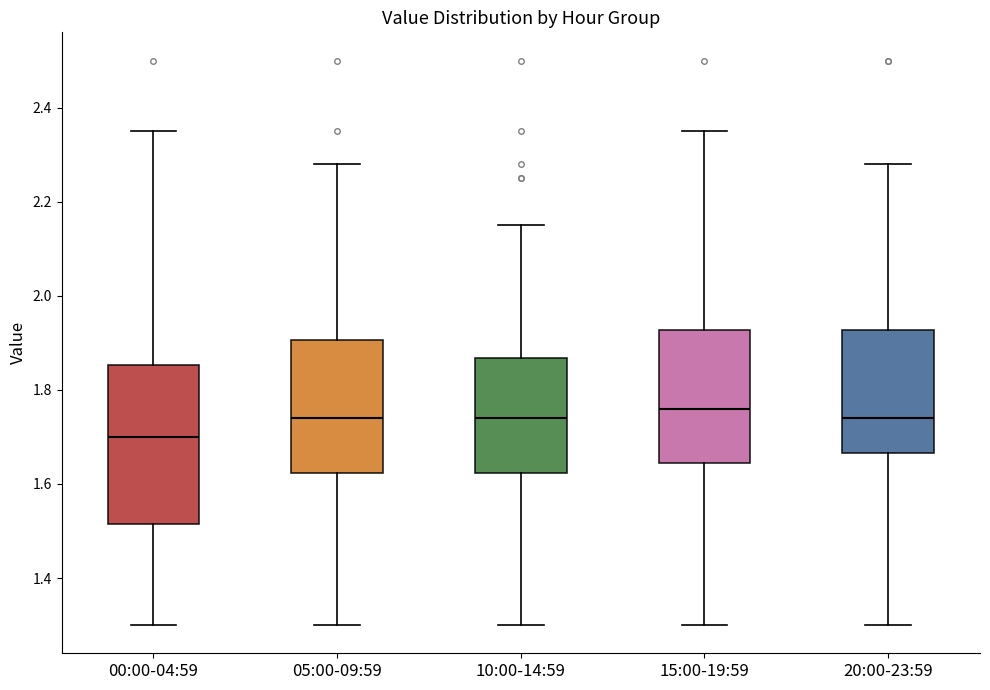

Comparing the boxes themselves (not the whiskers), which one is the tallest?

00:00-04:59